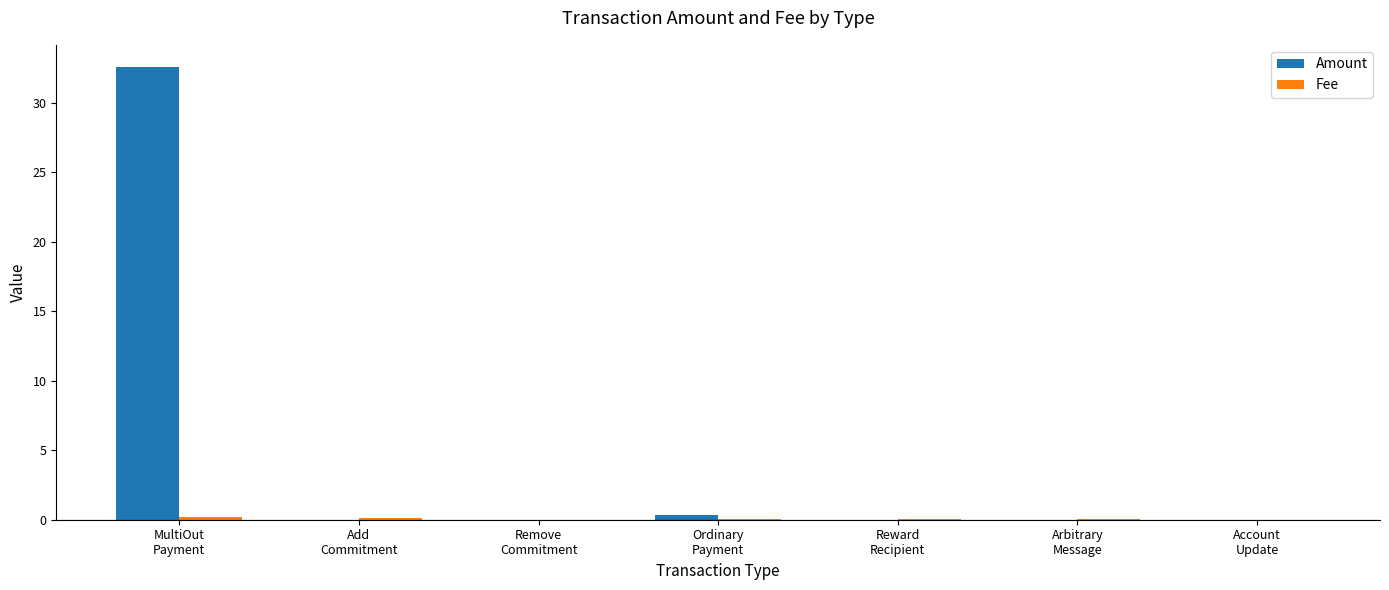

What is the sum of all Amount values?

32.9